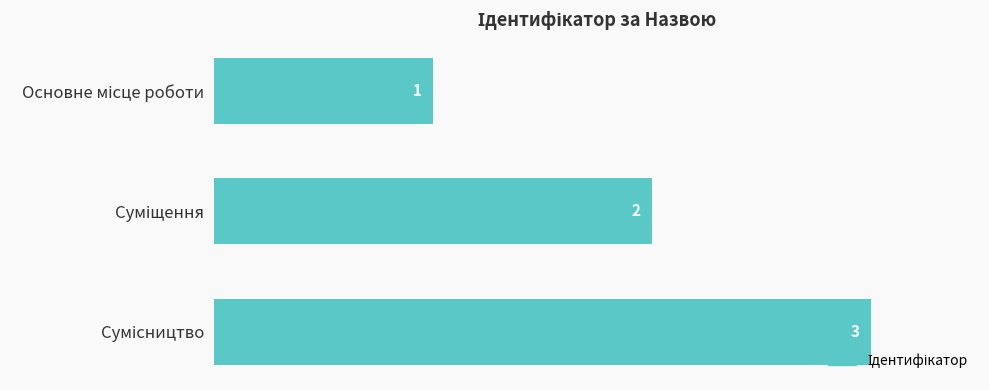

What is the value of the 1st bar from the top?

1